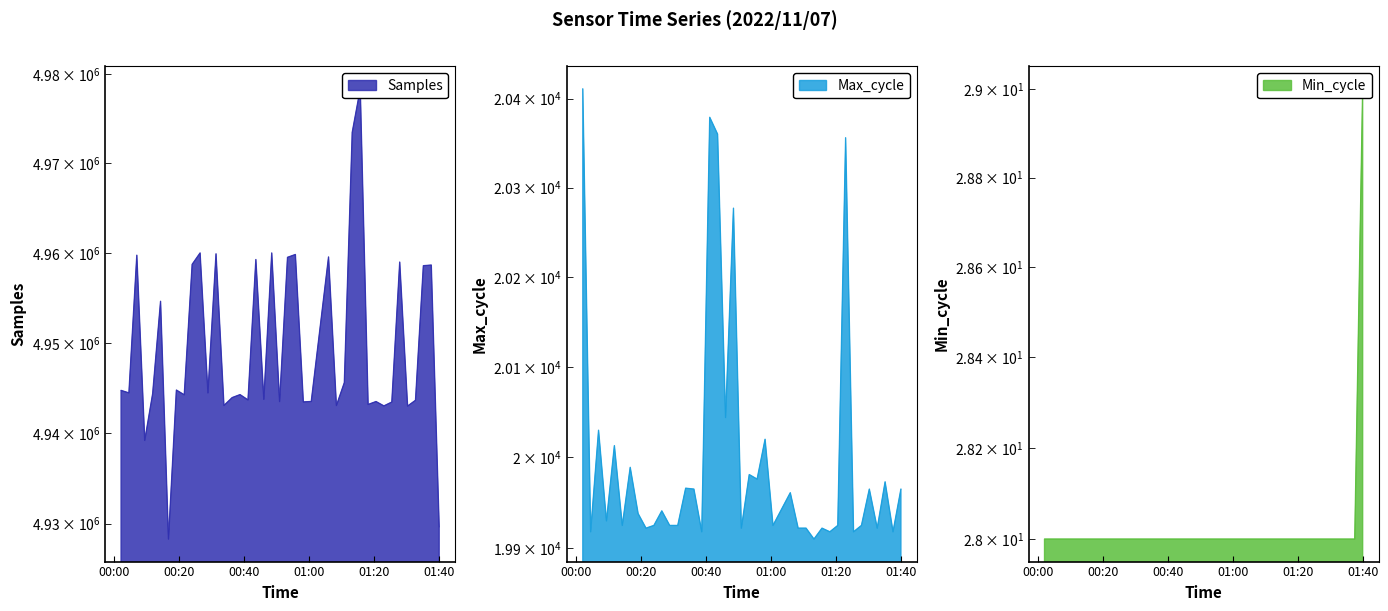

What is the difference between the highest and lowest values at 2022/11/07 00:26:24?

4960003